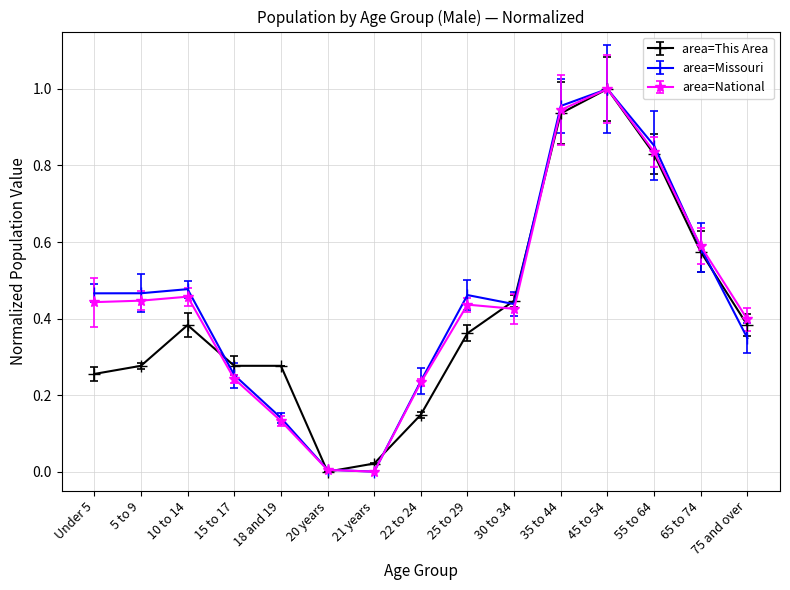

Which label corresponds to the largest value in the chart?

45 to 54